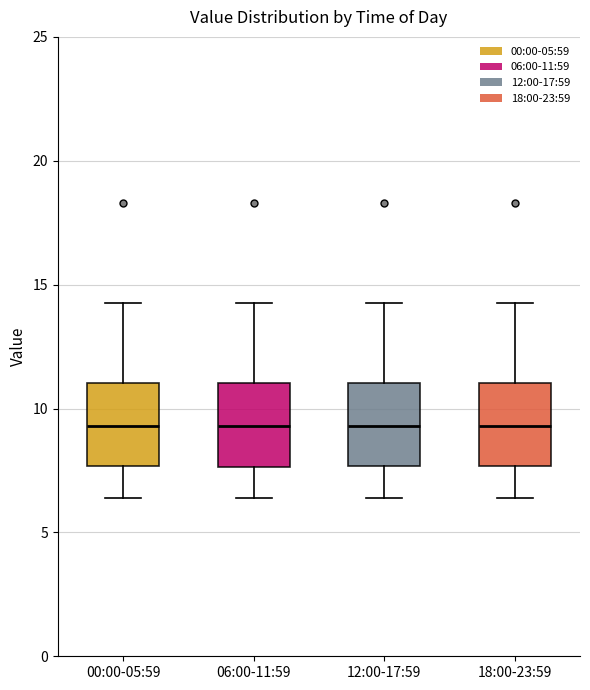

Reading left to right, transcribe this box plot: for each box, give where its median line is, the range the box spans, and where its two whiskers end, as read against the y-axis. The values are not printed on the chart, so give them approximately, as read against the axis.

00:00-05:59: median 9.5, box 7.5 to 11.0, whiskers 6.5 to 14.5
06:00-11:59: median 9.5, box 7.5 to 11.0, whiskers 6.5 to 14.5
12:00-17:59: median 9.5, box 7.5 to 11.0, whiskers 6.5 to 14.5
18:00-23:59: median 9.5, box 7.5 to 11.0, whiskers 6.5 to 14.5